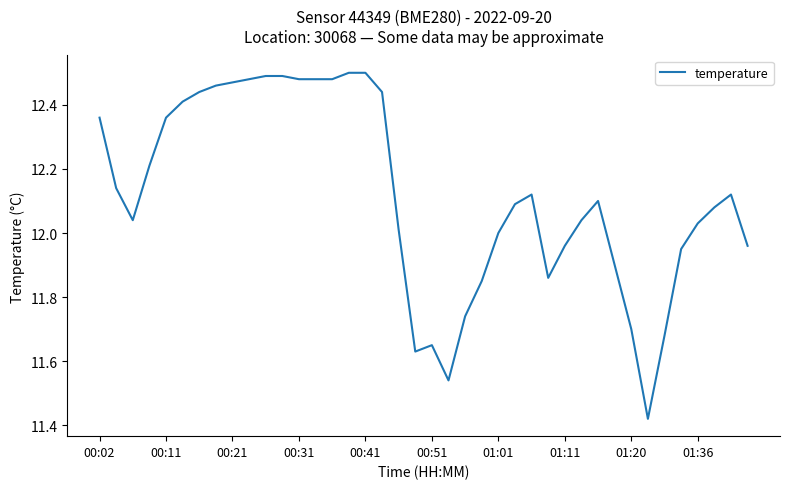

What is the difference between the maximum and minimum values?

1.1